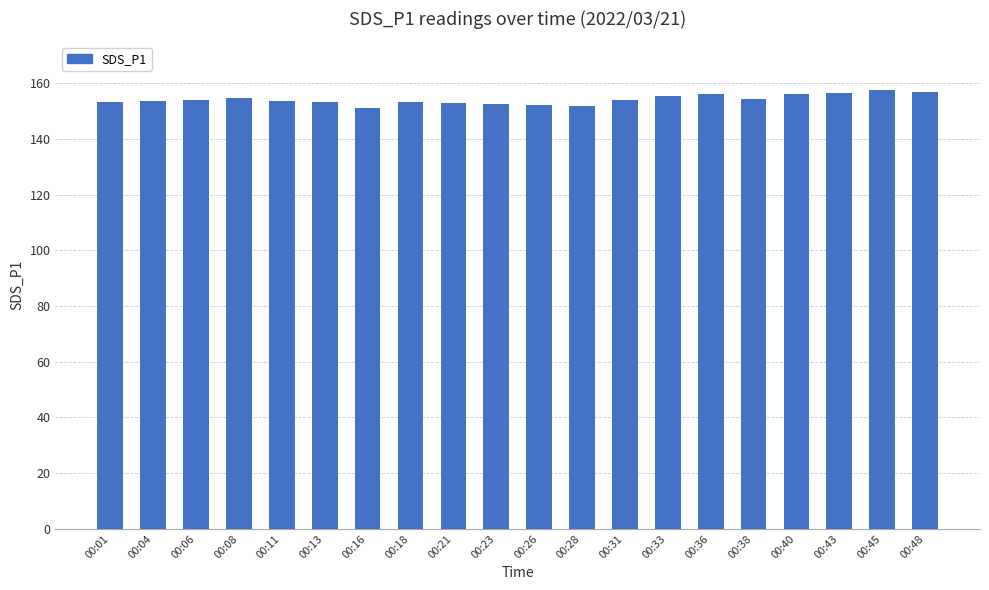

What value does the data have at 00:33?

155.5